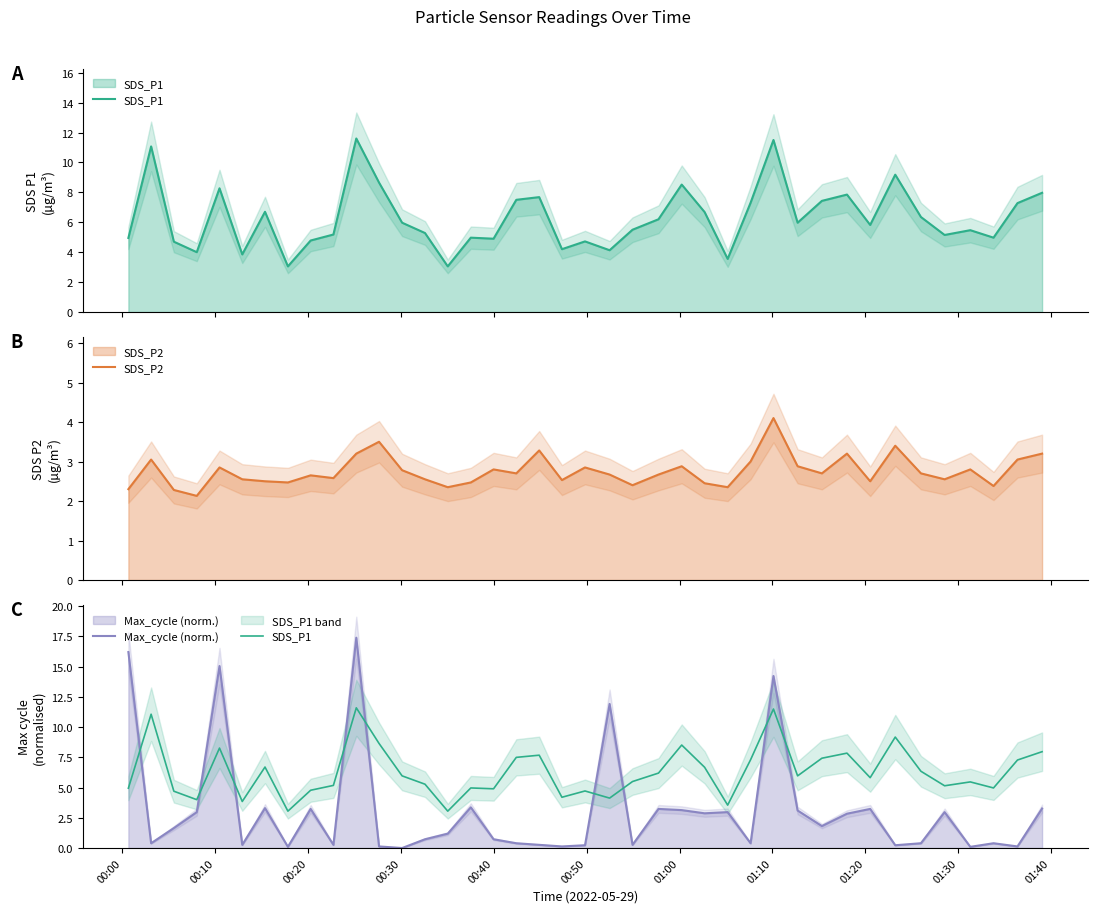

True or false: SDS_P2 has more than 0 interior local peaks.

True